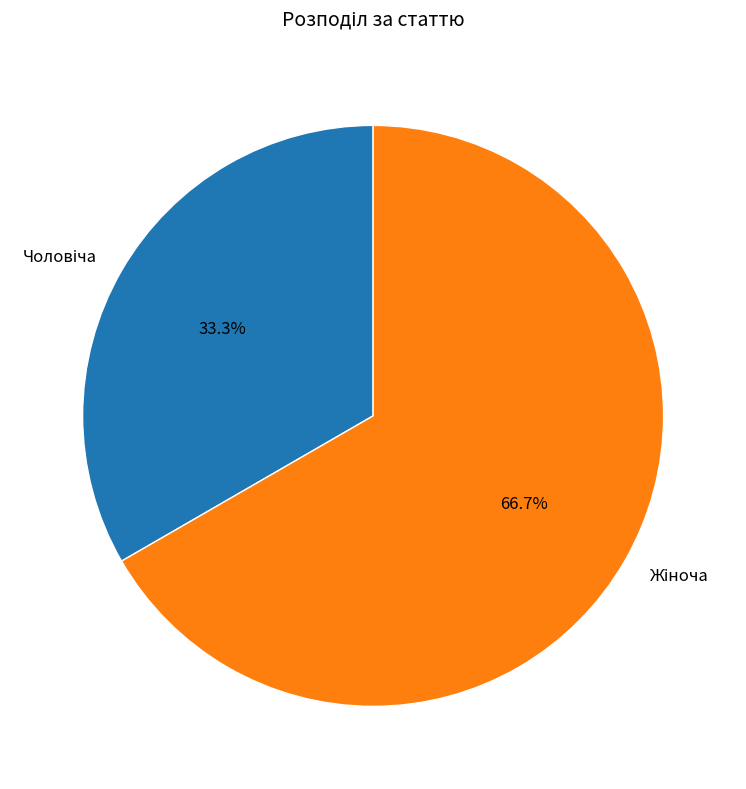

Is there a majority slice in this chart?

Yes